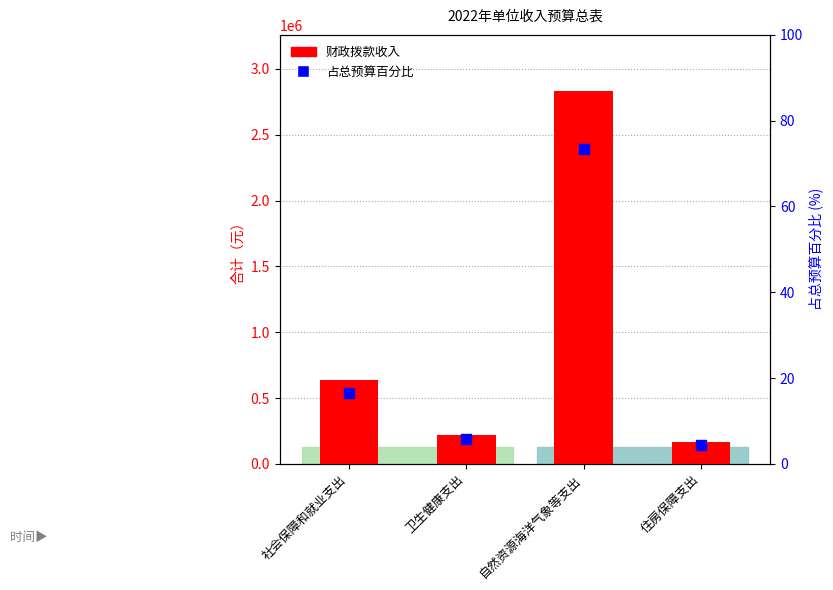

Which series reaches the minimum Y coordinate?

占总预算百分比